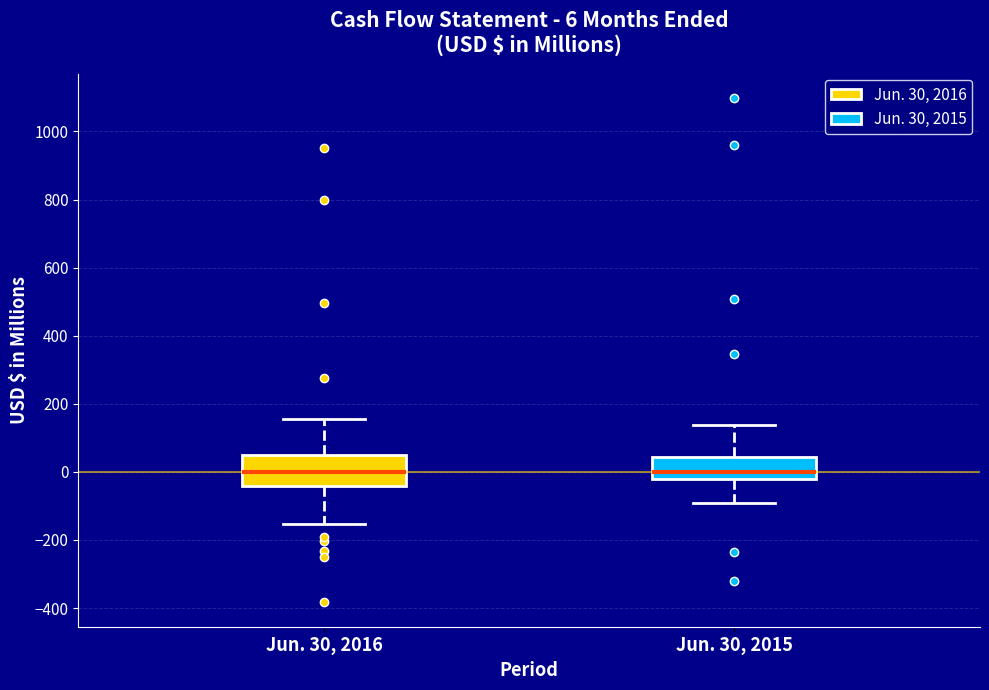

Comparing the boxes themselves (not the whiskers), which one is the tallest?

Jun. 30, 2016